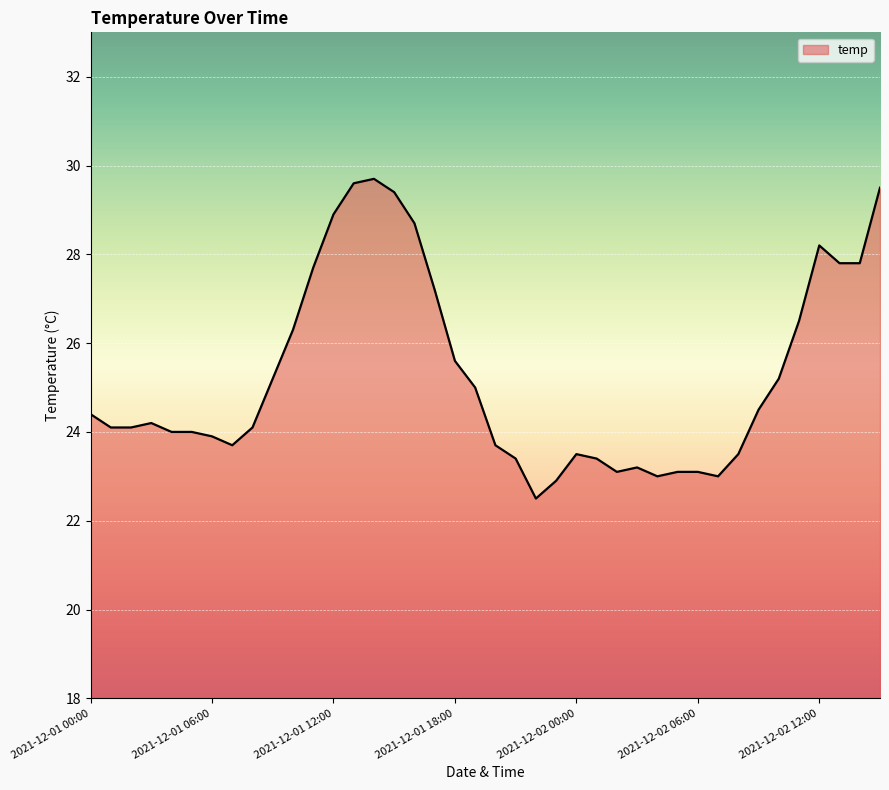

What is the greatest value displayed?

29.7